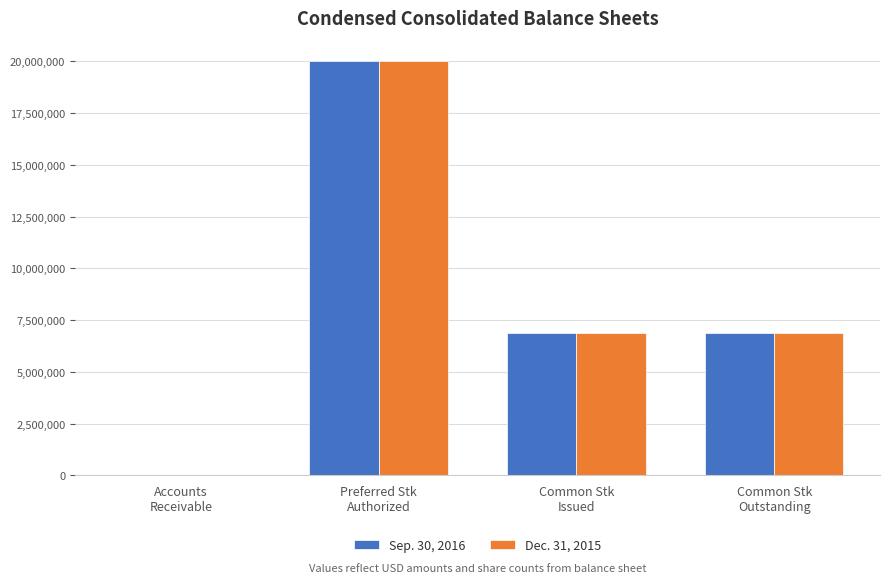

What is the sum of all Dec. 31, 2015 values?

33796761